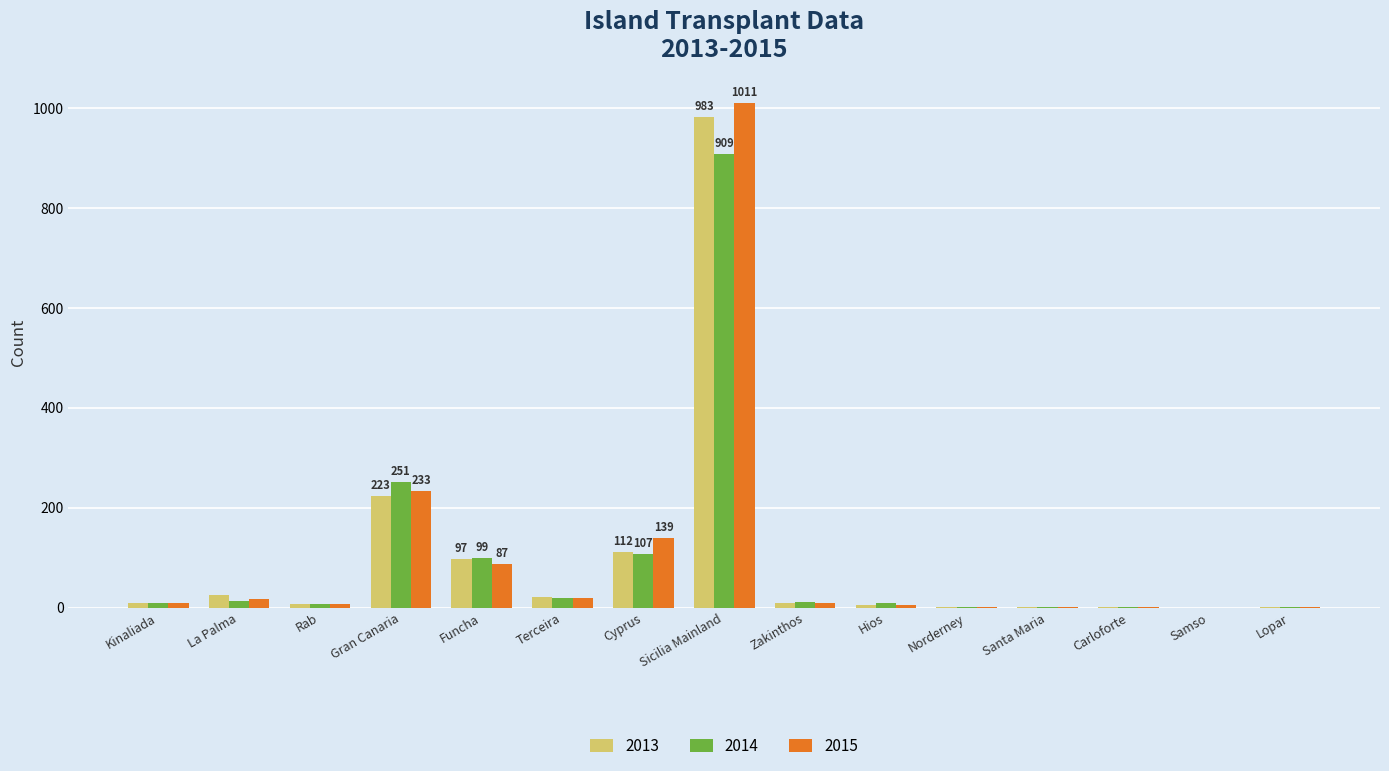

What is the highest value of the 2015 series?

1011